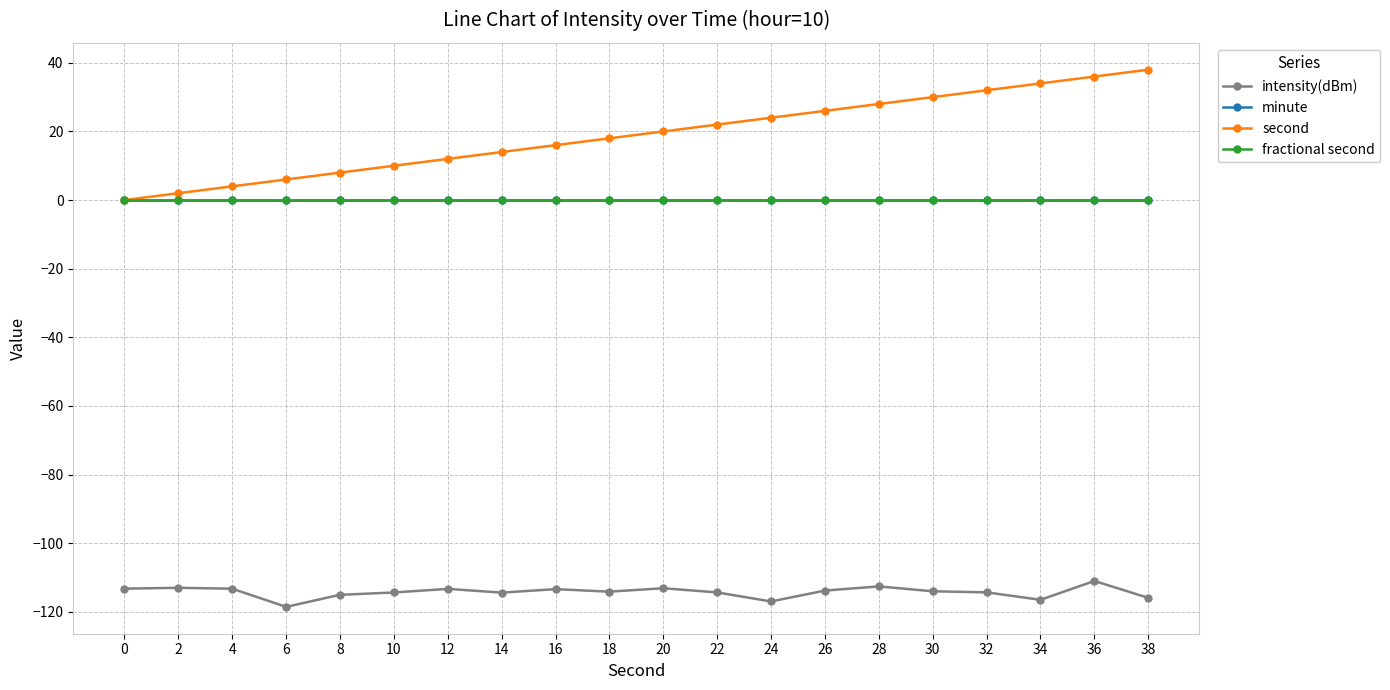

True or false: intensity(dBm) and fractional second intersect in this chart.

False